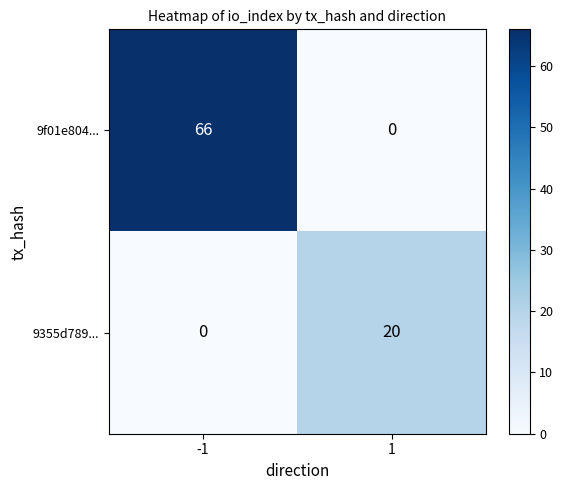

At -1, list the series in order from smallest to largest.

9355d789..., 9f01e804...